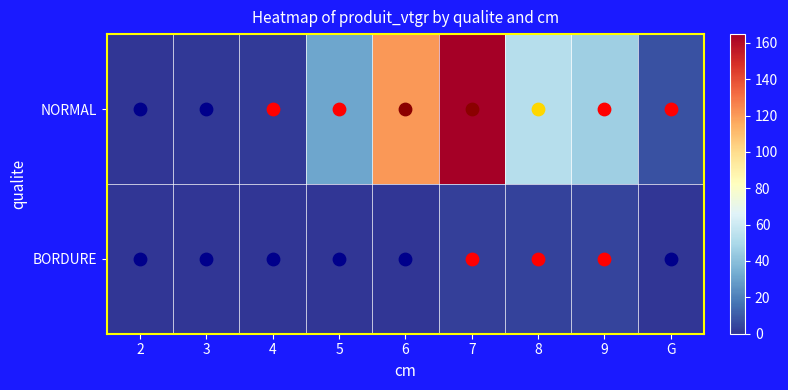

Reading left to right, extract all data points from this chart.

NORMAL: 2=0.2	3=0.8	4=1.8	5=31.0	6=121.0	7=164.8	8=52.8	9=45.7	G=7.2
BORDURE: 2=0.0	3=0.0	4=0.0	5=0.0	6=0.0	7=2.6	8=3.6	9=4.3	G=0.0